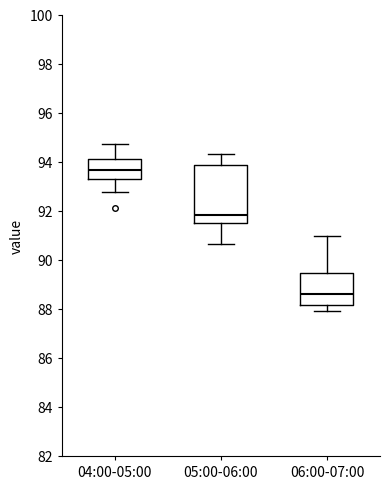

Which box's median line is the lowest?

06:00-07:00